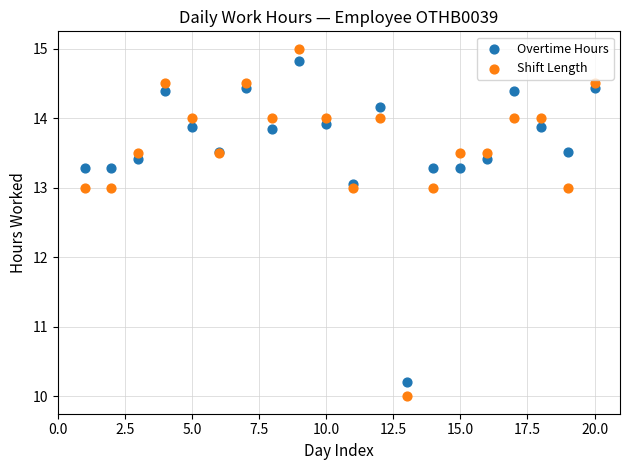

Which series has the widest spread of Y values?

Shift Length